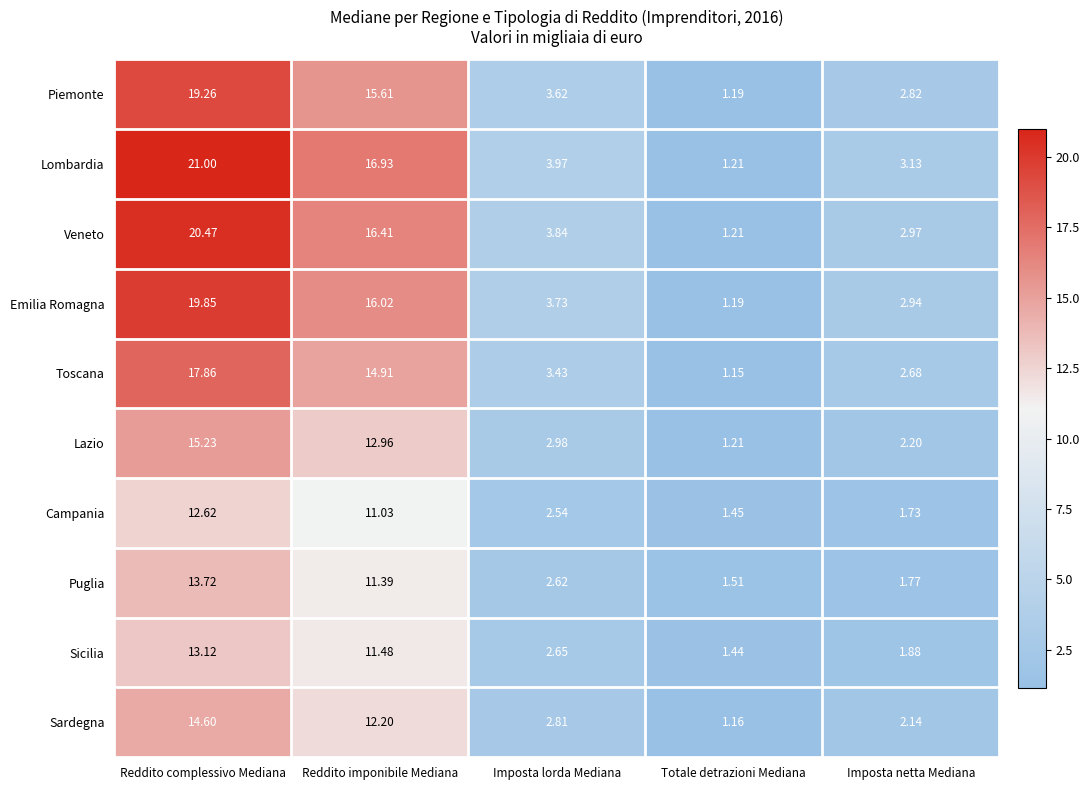

Which category has the highest value across all series?

Reddito complessivo Mediana